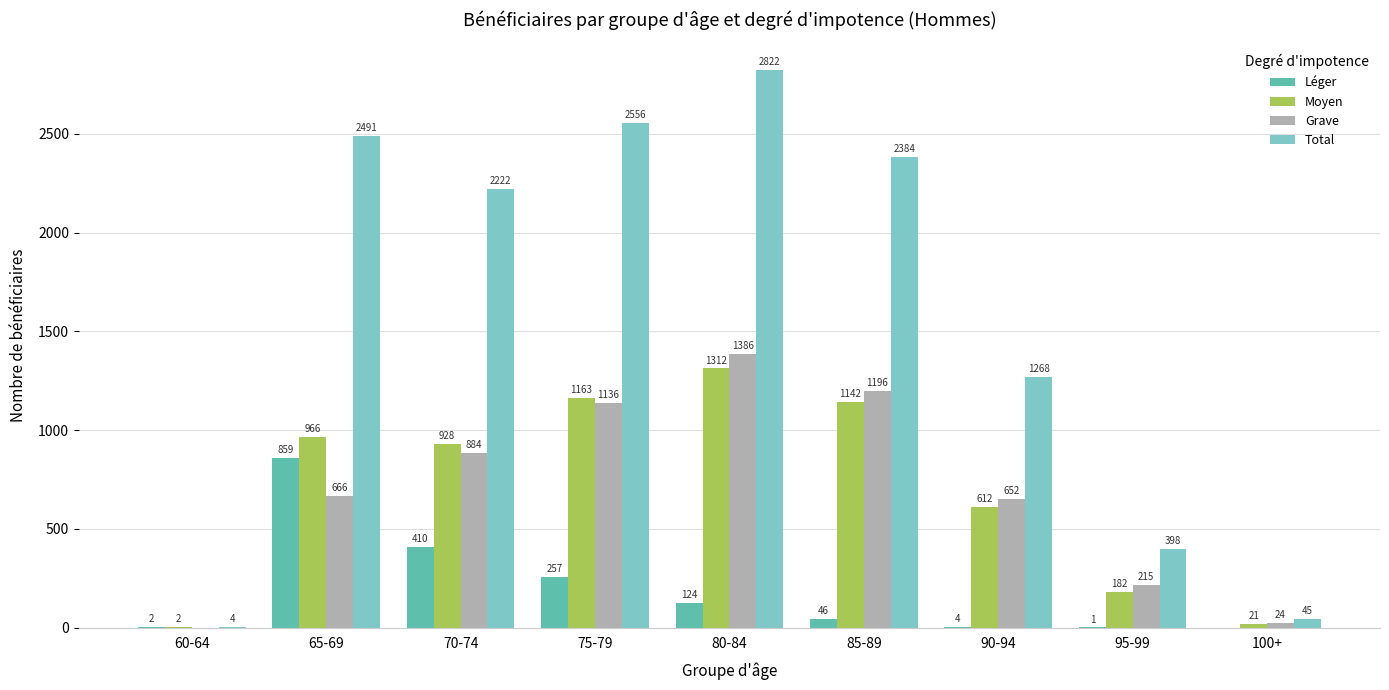

How many positive values does the Léger series have?

8